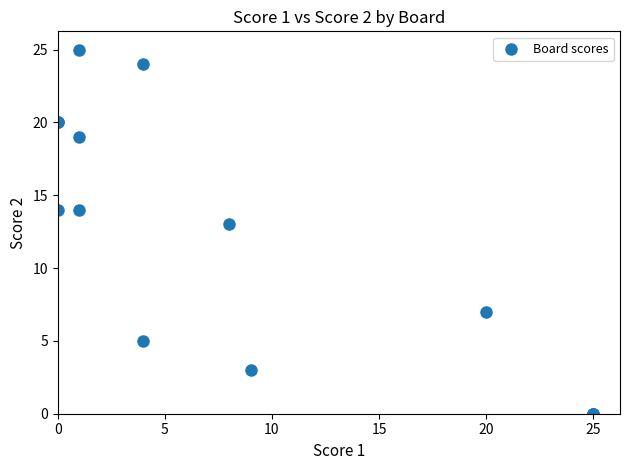

What Y value in the scatter plot is closest to 12?

13